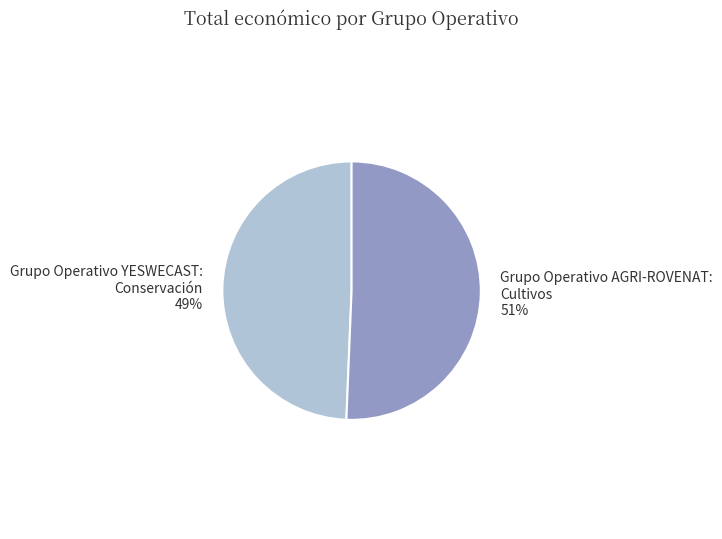

What is the ratio of the value at Grupo Operativo AGRI-ROVENAT: Cultivos to the value at Grupo Operativo YESWECAST: Conservación?

1.0